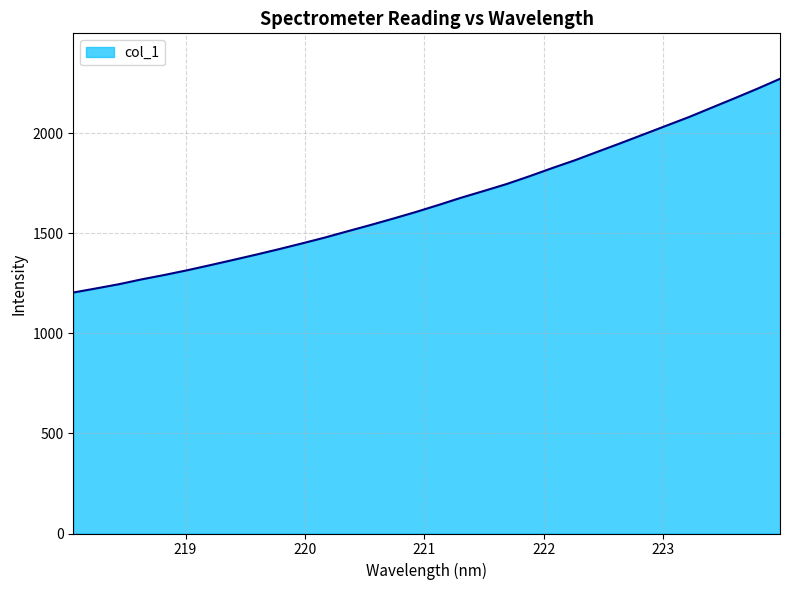

What is the maximum value shown in the chart?

2272.0